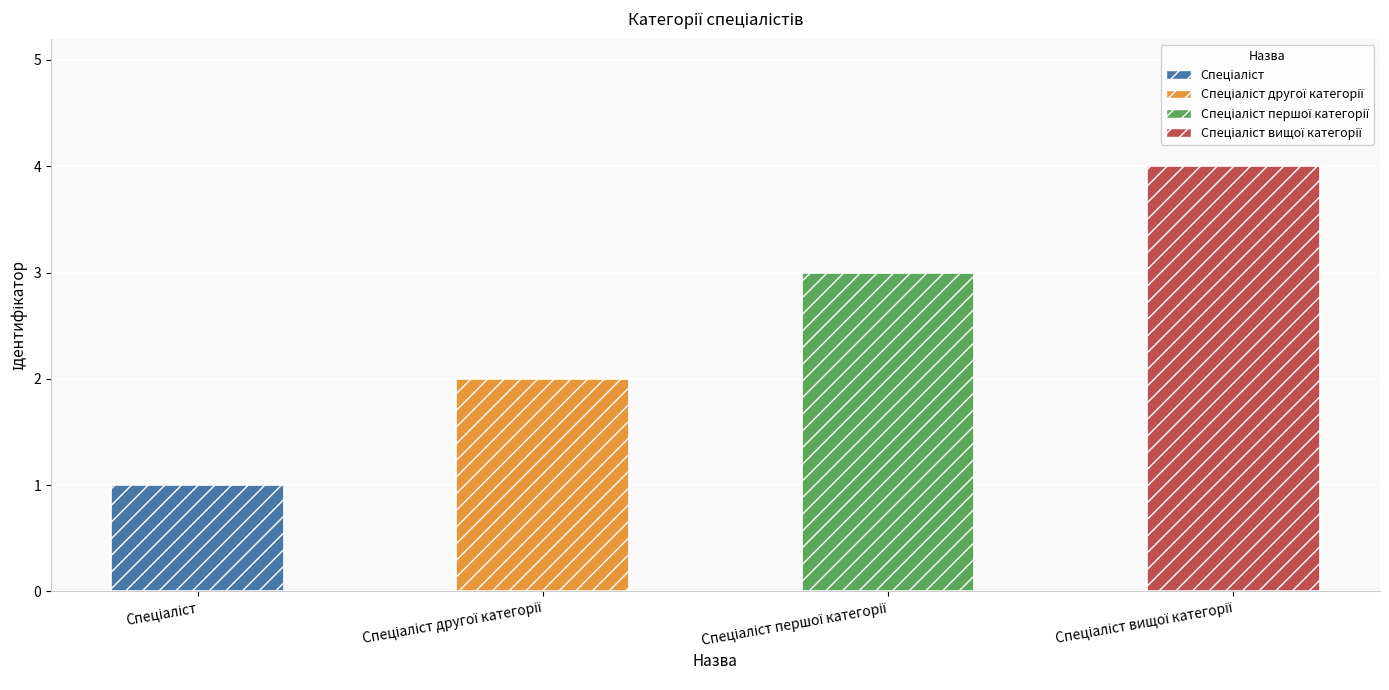

What is the difference between the maximum and minimum values?

3